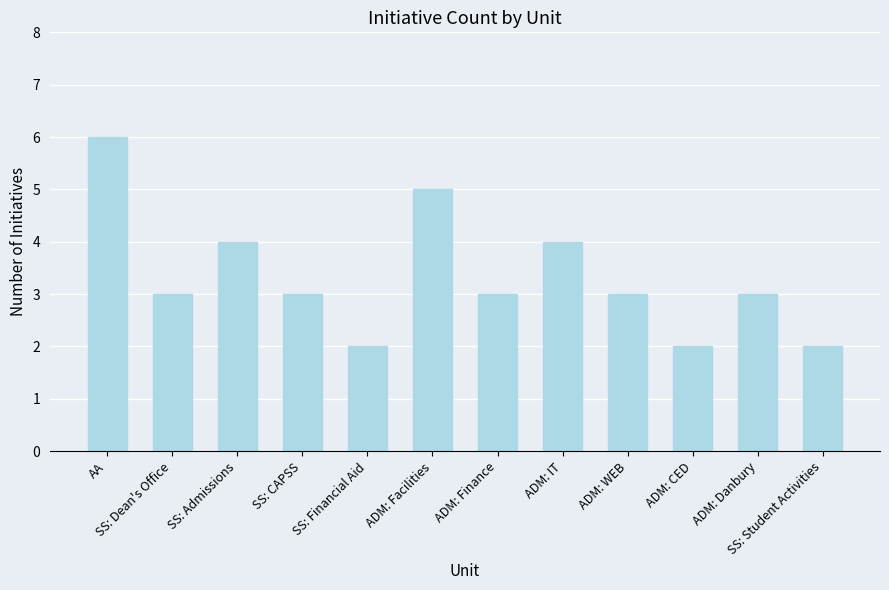

How many distinct data groups are displayed?

1